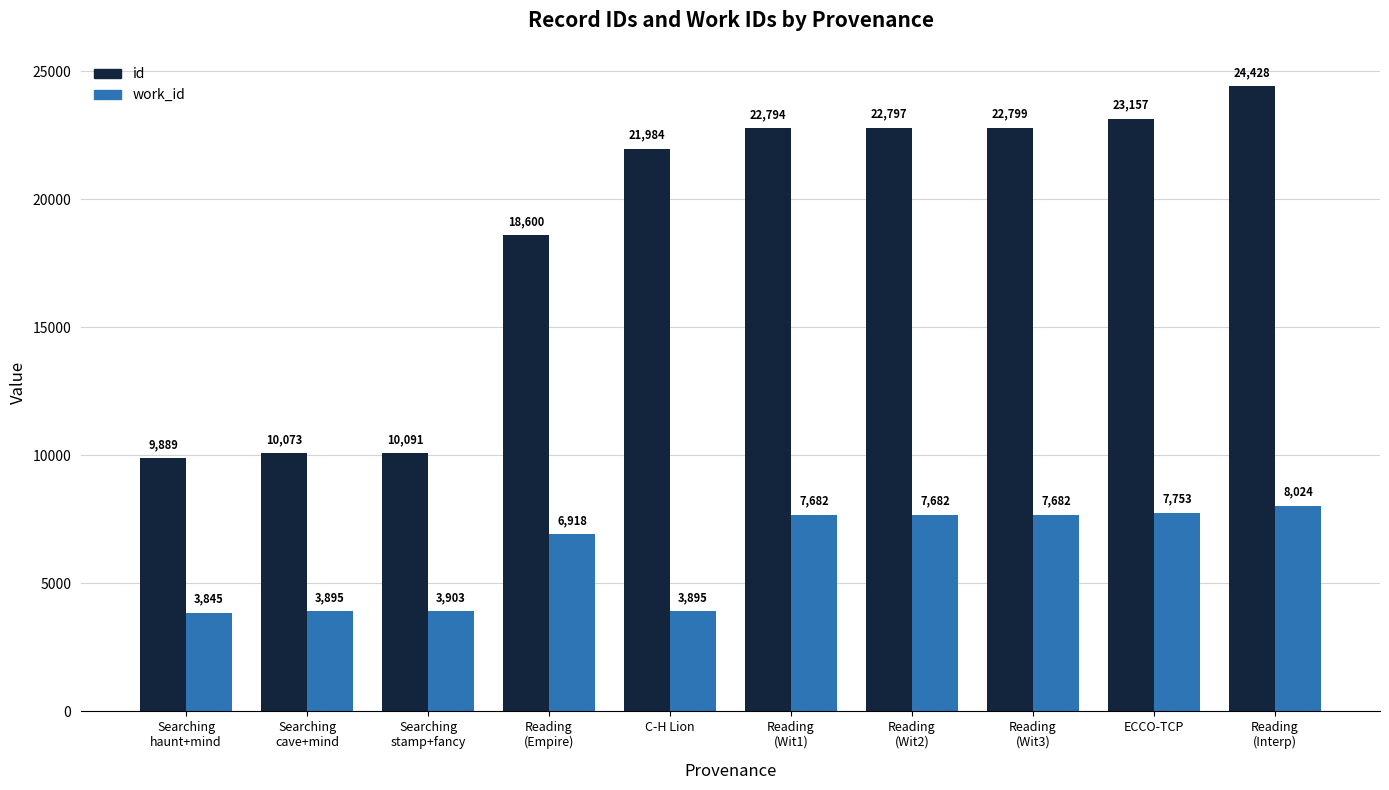

Which category has the highest value across all series?

Reading
(Interp)